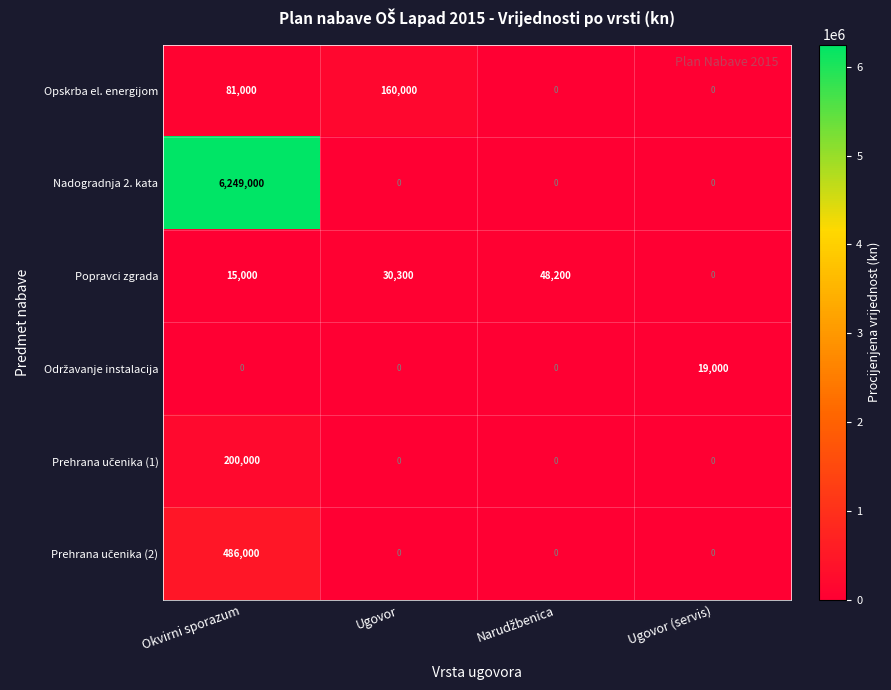

Which series has the largest range (max minus min)?

Nadogradnja 2. kata